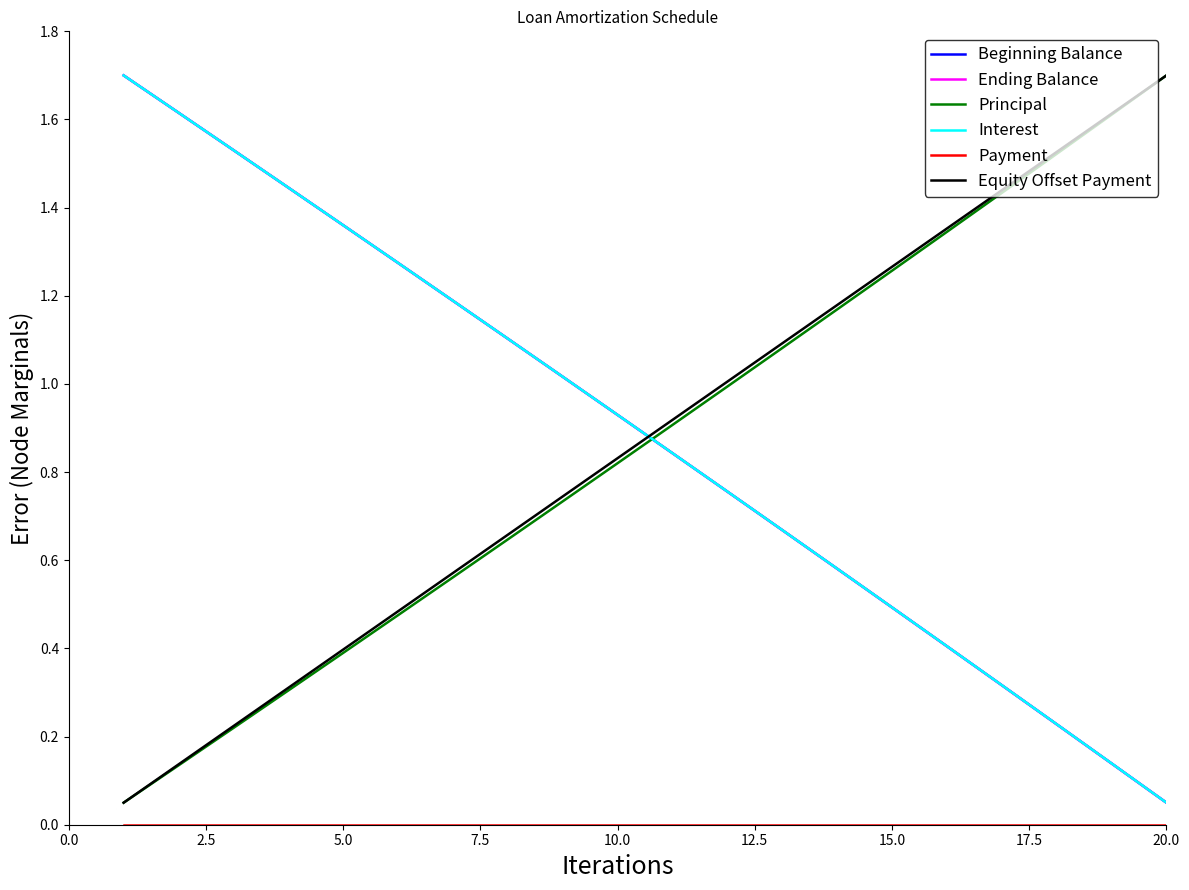

What is the greatest value displayed?

1.7